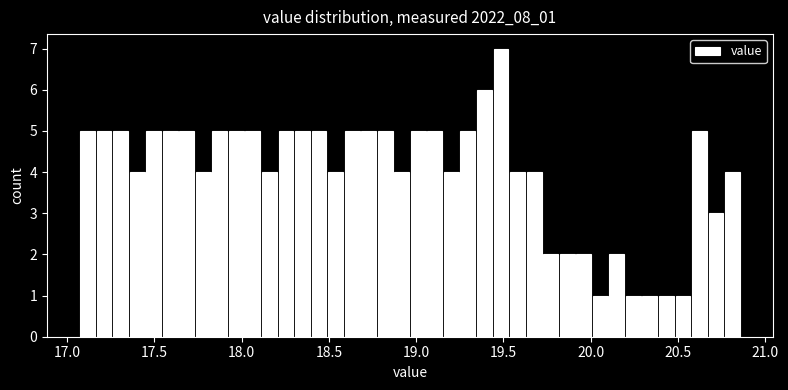

Around what value on the x-axis is the tallest bar? Give the approximate position of its centre, as read against the axis.

19.50